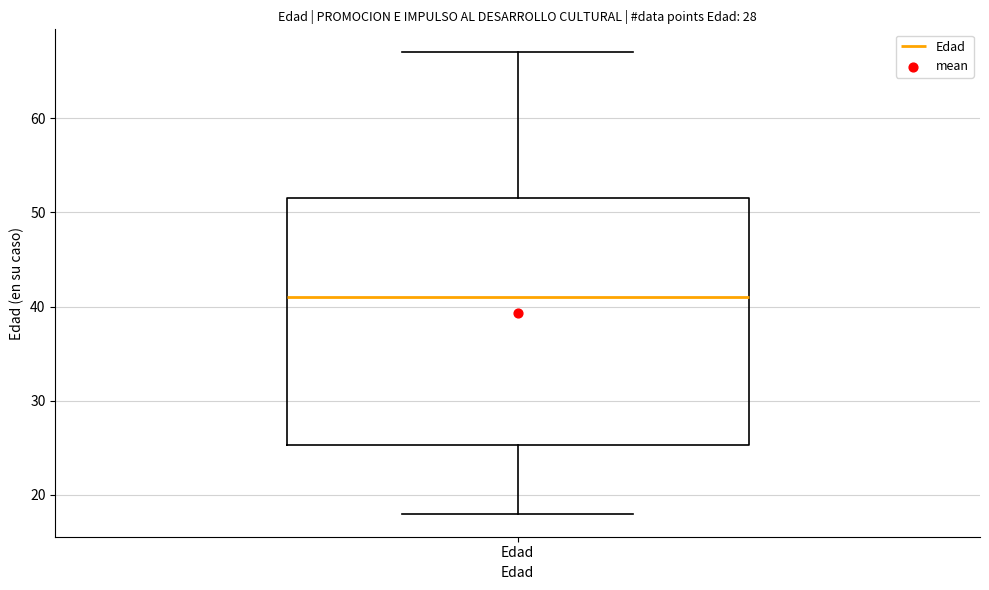

Read this box plot against the y-axis: the position of the median line, the range covered by the box, and the ends of both whiskers. The values are not printed on the chart, so give them approximately, as read against the axis.

median 41, box 25 to 52, whiskers 18 to 67